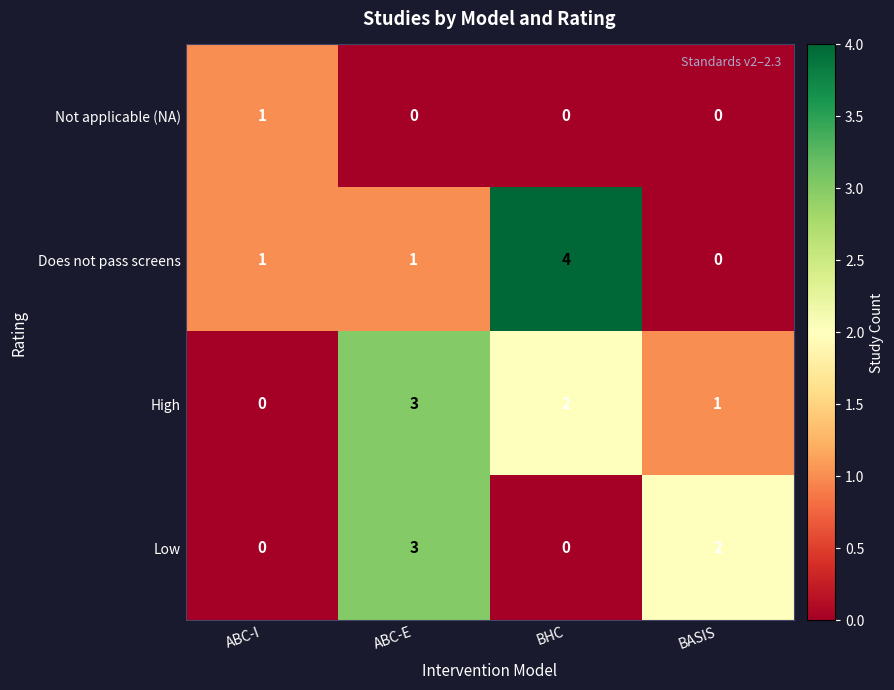

Is it true that Does not pass screens equals 0 at BASIS?

True